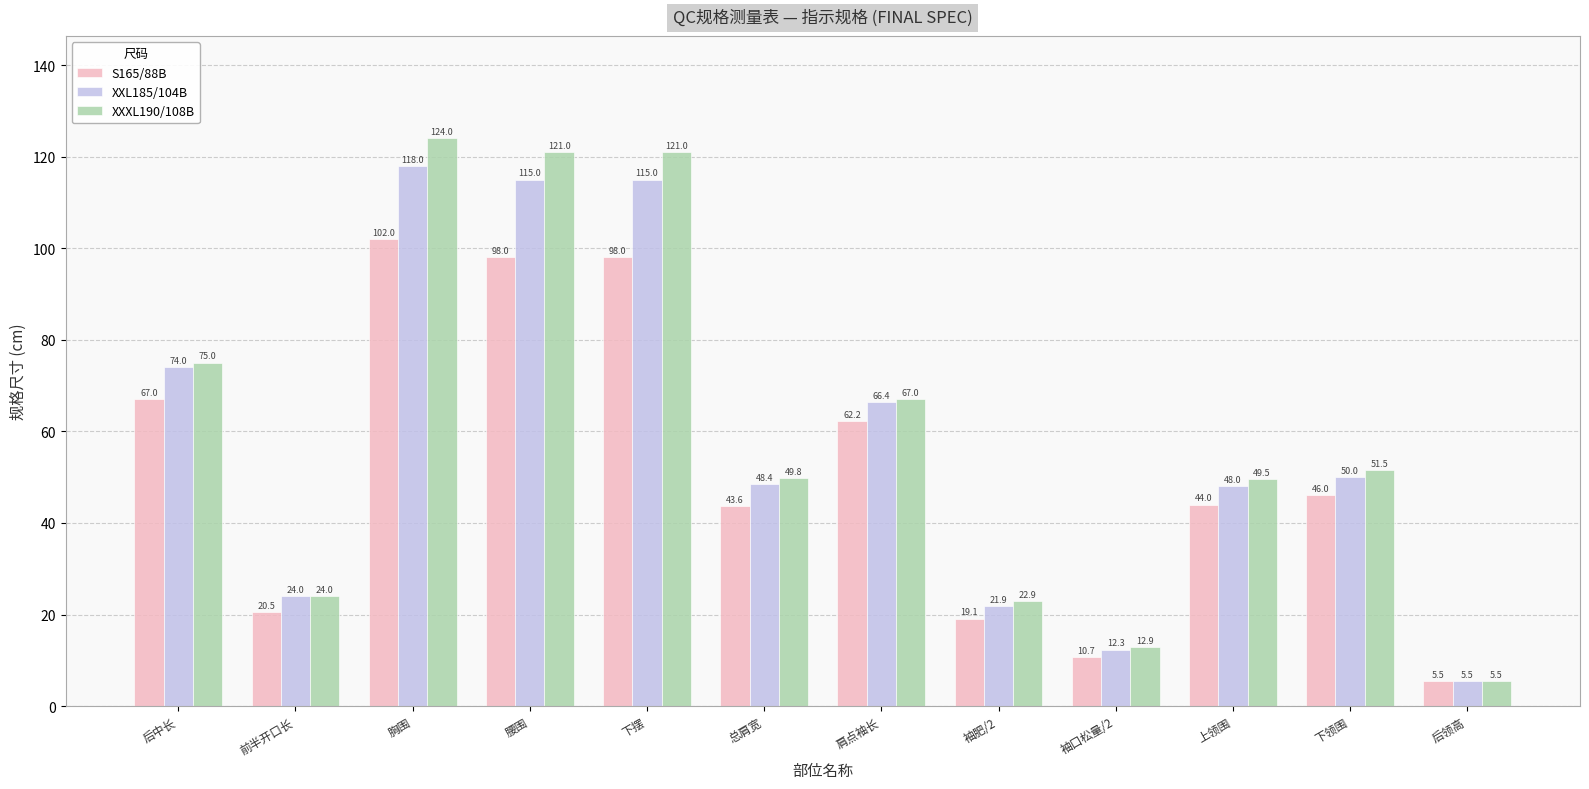

Does the chart contain any negative values?

No